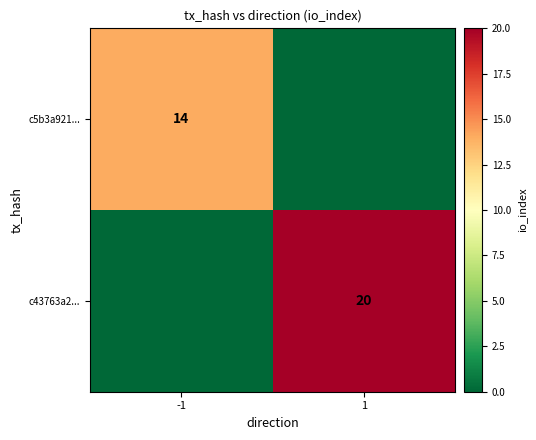

The c43763a2... series shows 20 at 1. True or false?

True